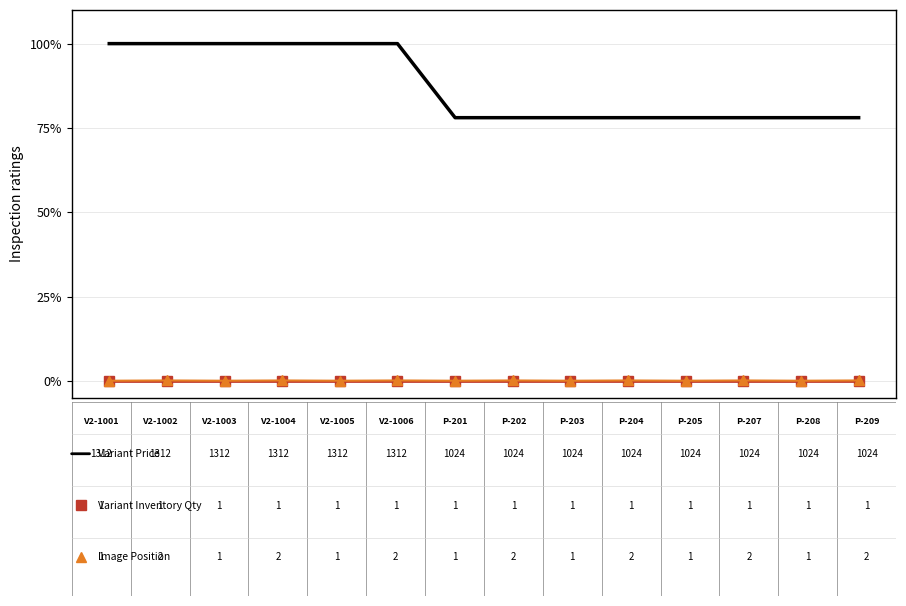

What is the maximum value shown in the chart?

100.0